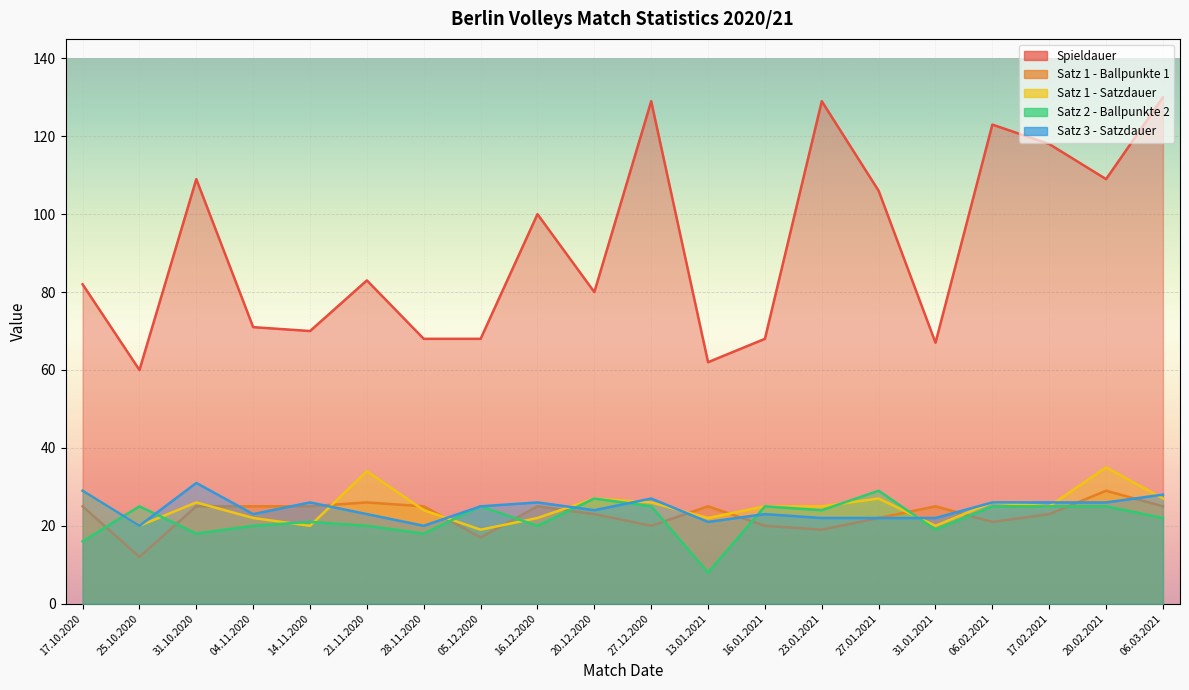

Rank the categories by Satz 2 - Ballpunkte 2 value from lowest to highest.

13.01.2021, 17.10.2020, 31.10.2020, 28.11.2020, 31.01.2021, 04.11.2020, 21.11.2020, 16.12.2020, 14.11.2020, 06.03.2021, 23.01.2021, 25.10.2020, 05.12.2020, 27.12.2020, 16.01.2021, 06.02.2021, 17.02.2021, 20.02.2021, 20.12.2020, 27.01.2021